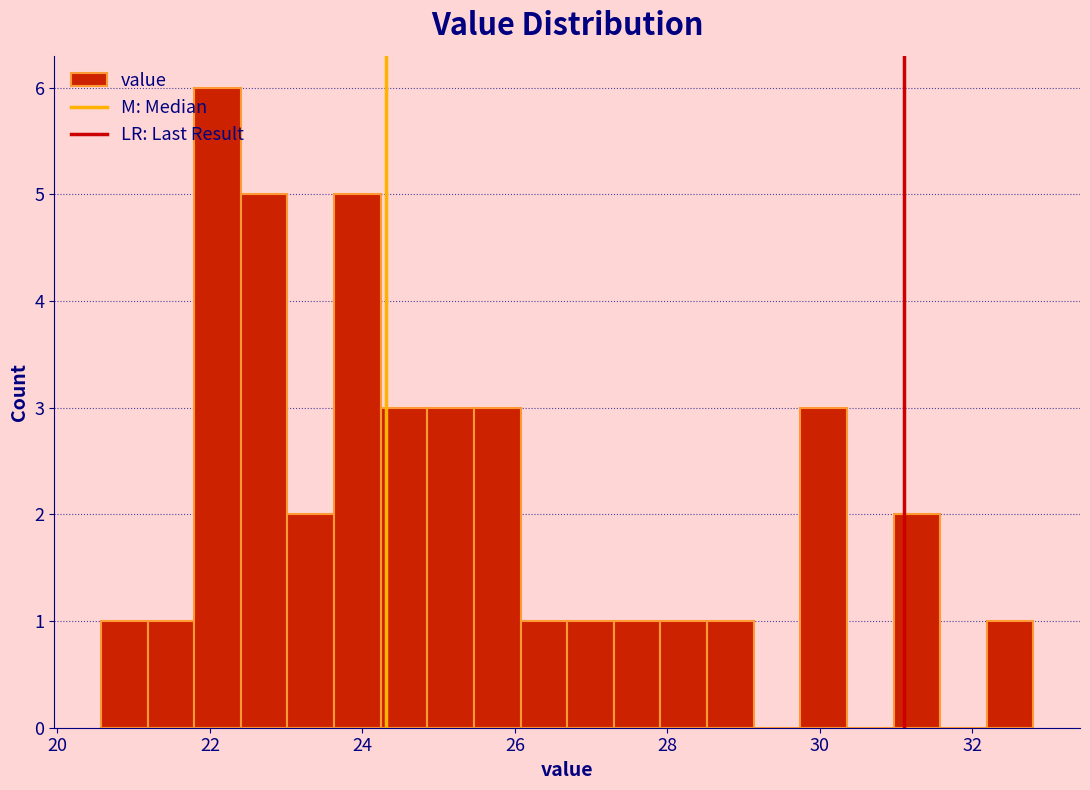

Read against the x-axis, roughly where is the centre of the tallest bar?

22.0